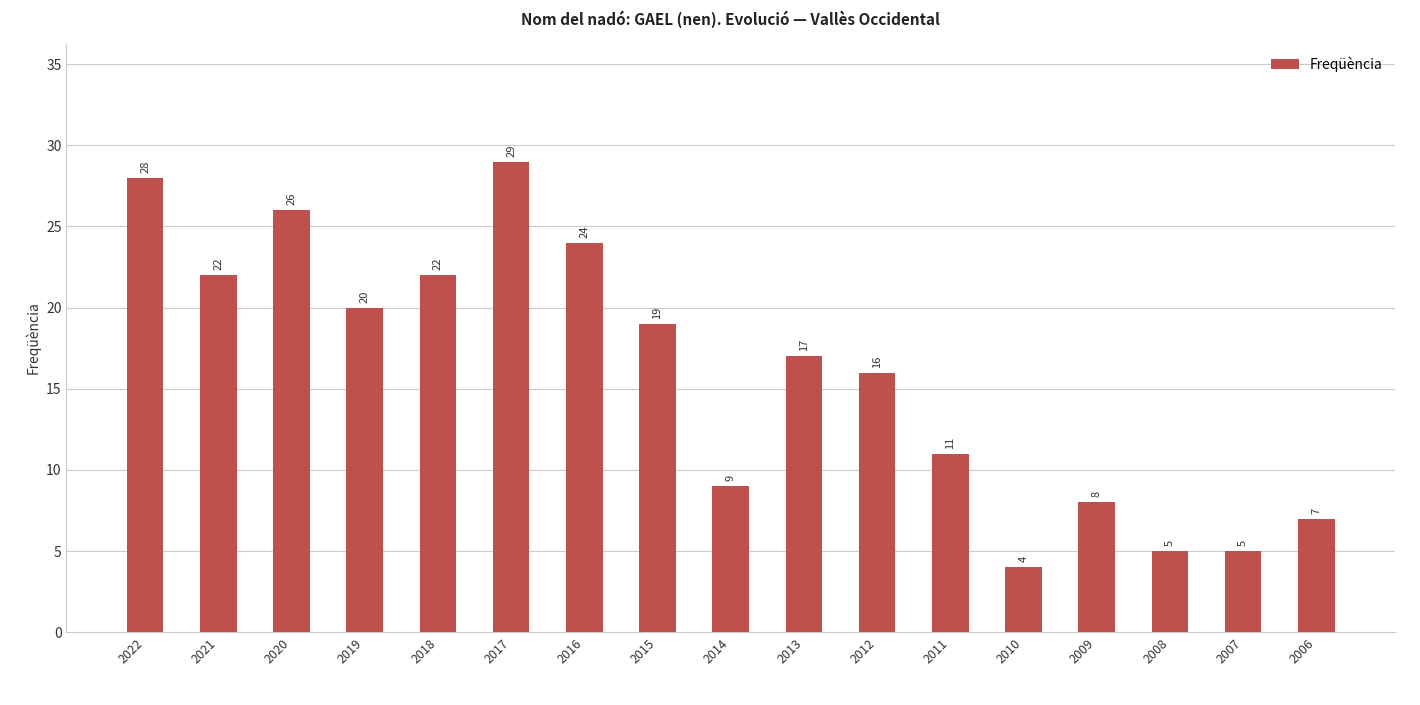

The chart shows a value of 9 at 2014. True or false?

True